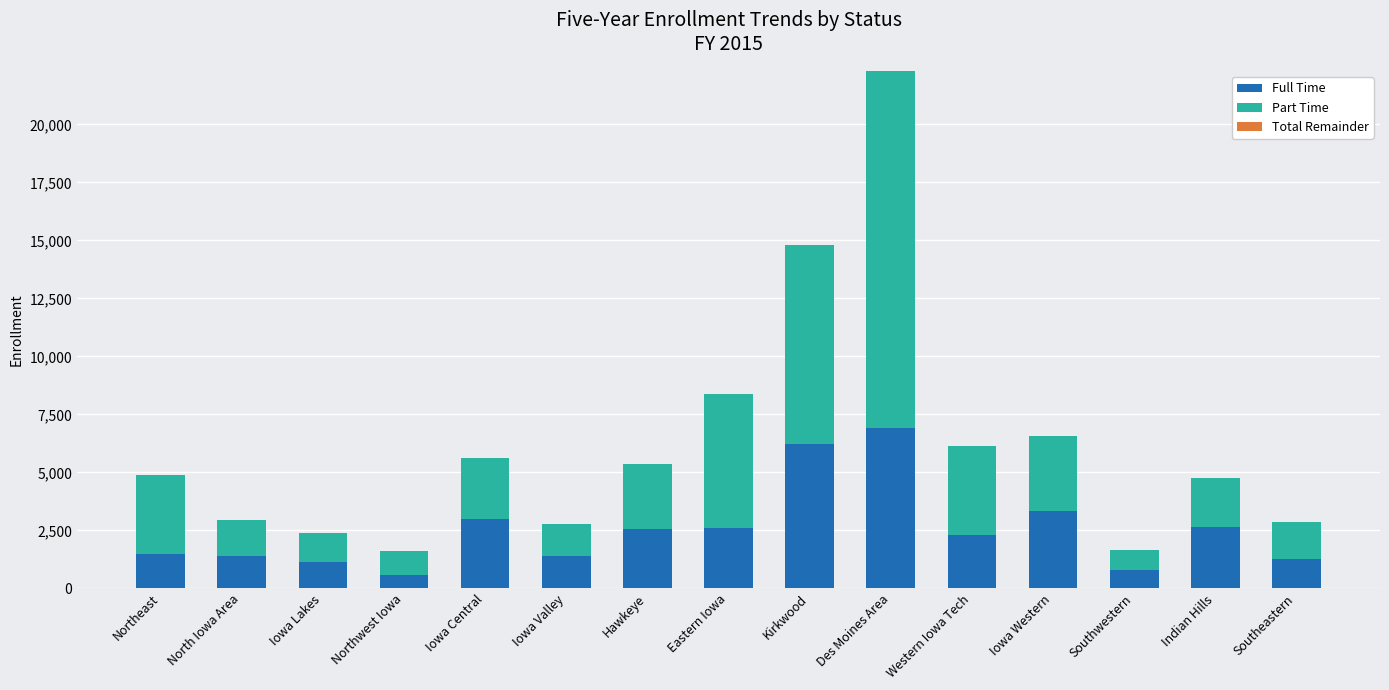

Is it true that Full Time equals 2292 at Western Iowa Tech?

True